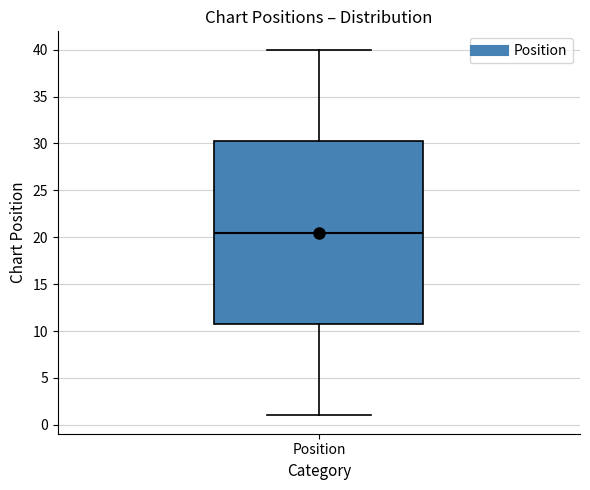

Read this box plot against the y-axis: the position of the median line, the range covered by the box, and the ends of both whiskers. The values are not printed on the chart, so give them approximately, as read against the axis.

median 20.5, box 11.0 to 30.5, whiskers 1.0 to 40.0